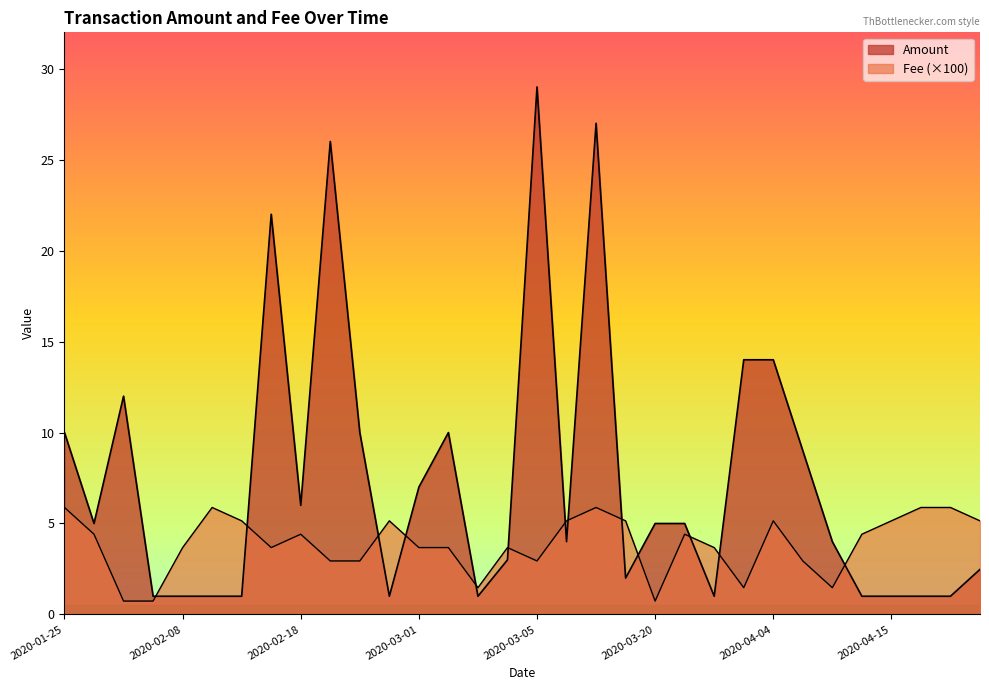

How many lines are shown in the chart?

2